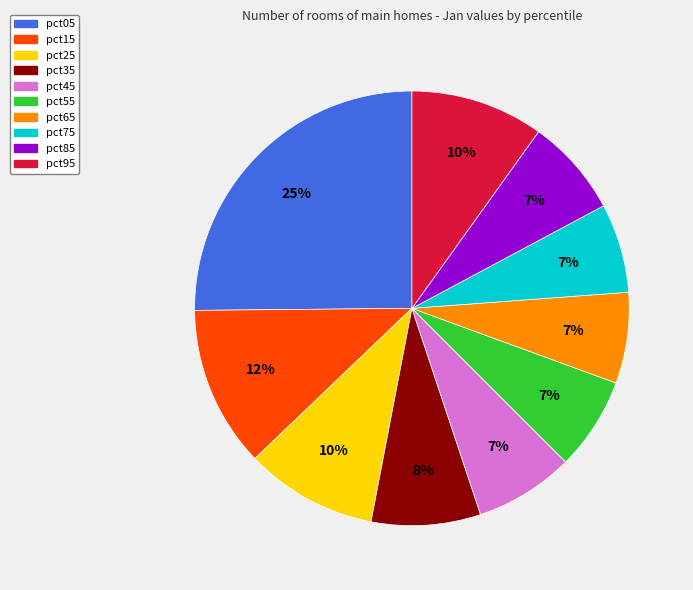

Is it true that pct85 is 18% of the pie?

False